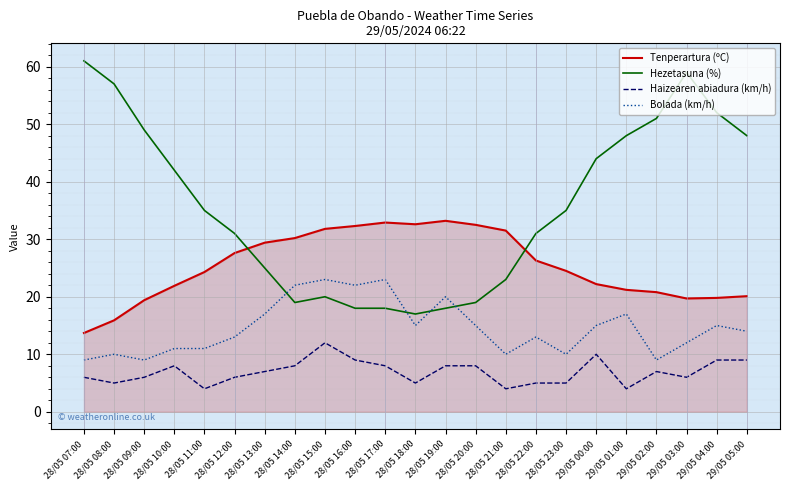

Is the value of Haizearen abiadura (km/h) at 28/05 19:00 greater than the value of Tenperartura (ºC) at 29/05 05:00?

No